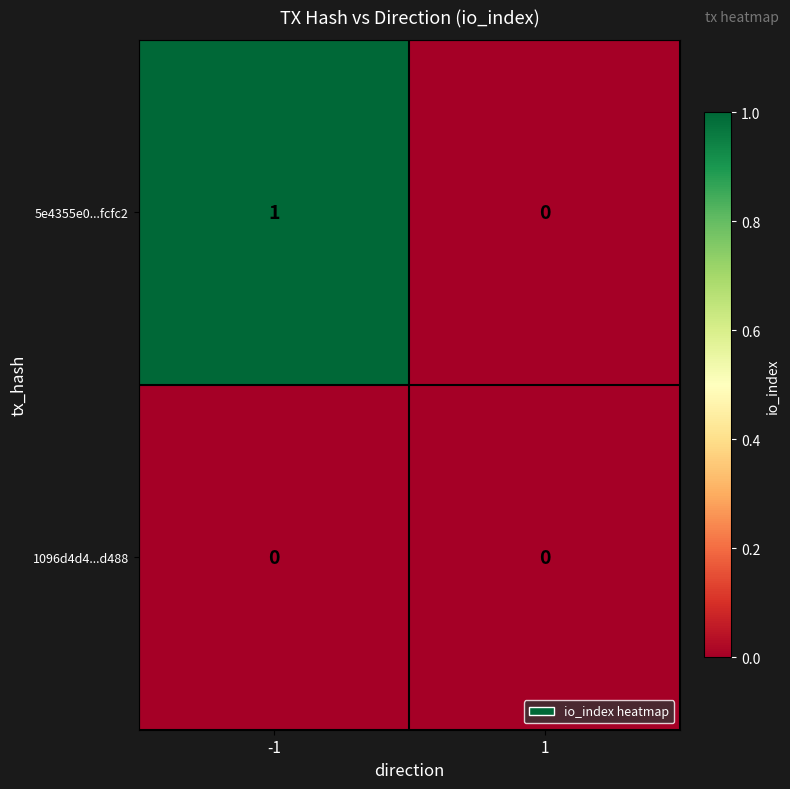

Reading left to right, what are all the values shown in this chart?

5e4355e0...fcfc2: 1	0
1096d4d4...d488: 0	0